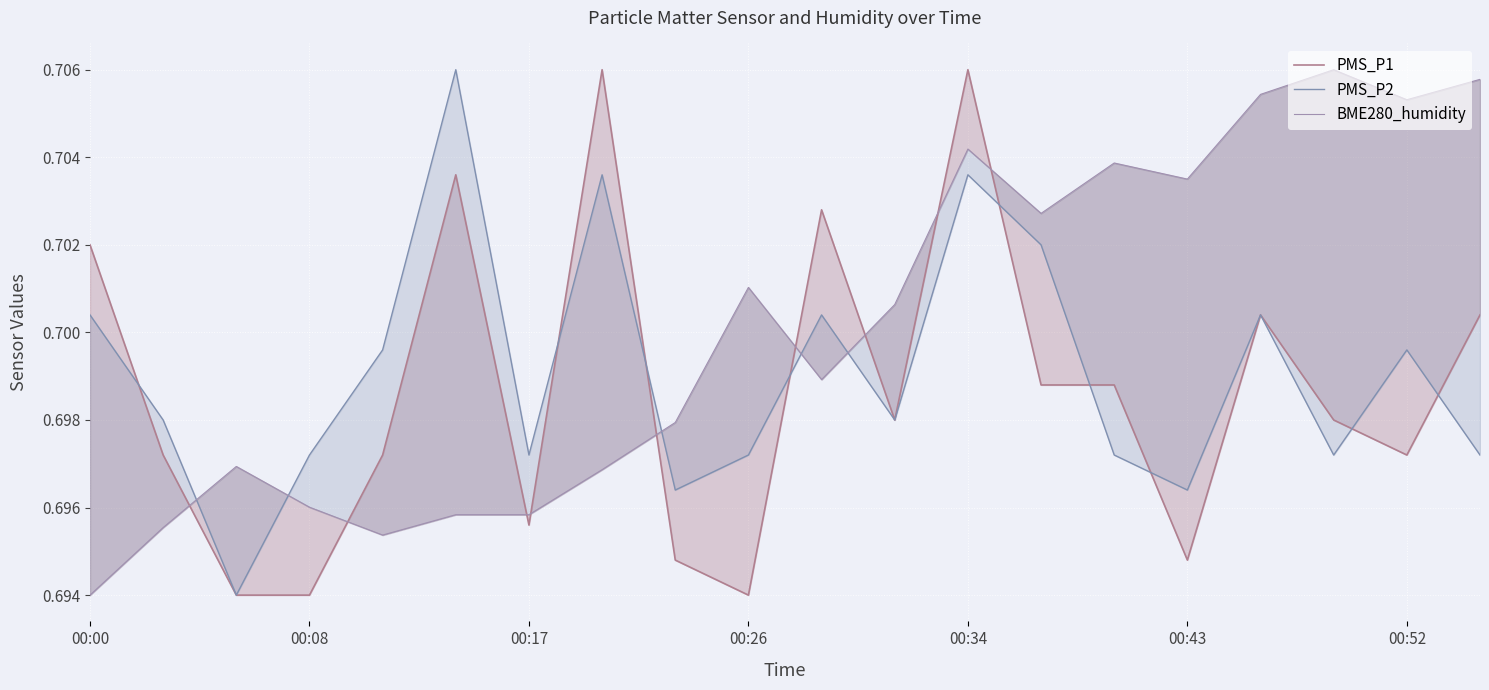

At which label is BME280_humidity closest to 0?

00:00